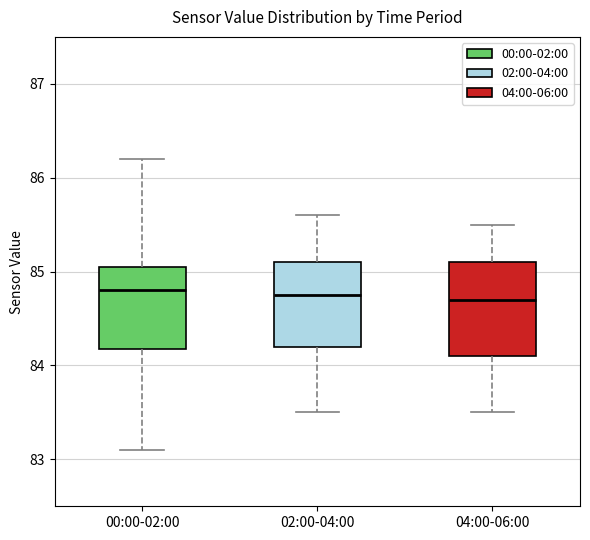

Where is the upper edge of the box for 04:00-06:00 on the y-axis? The values are not printed on the chart, so give them approximately, as read against the axis.

85.1